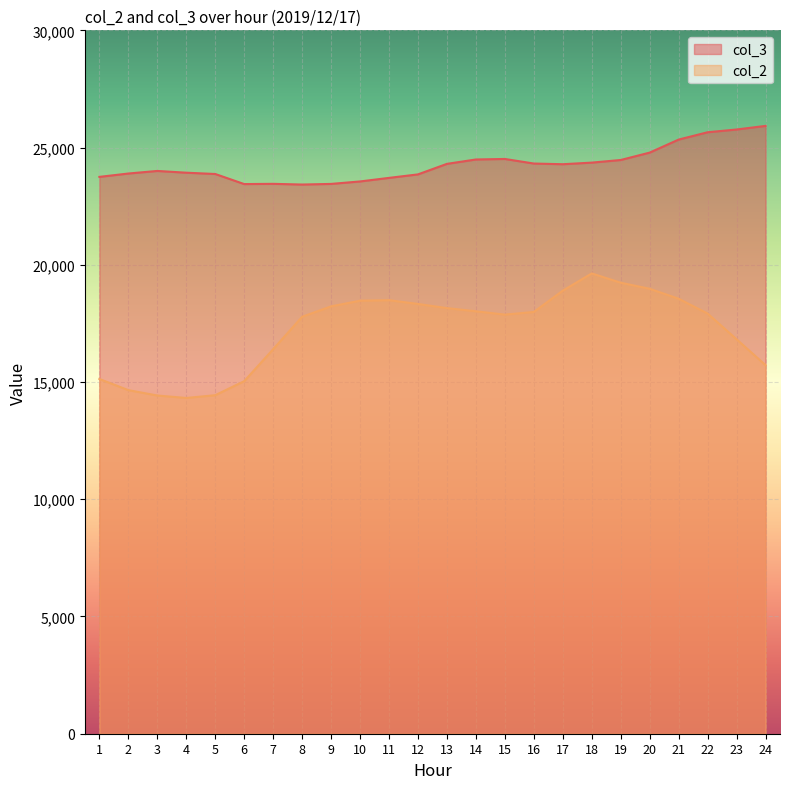

What is the sum of all col_2 values?

413495